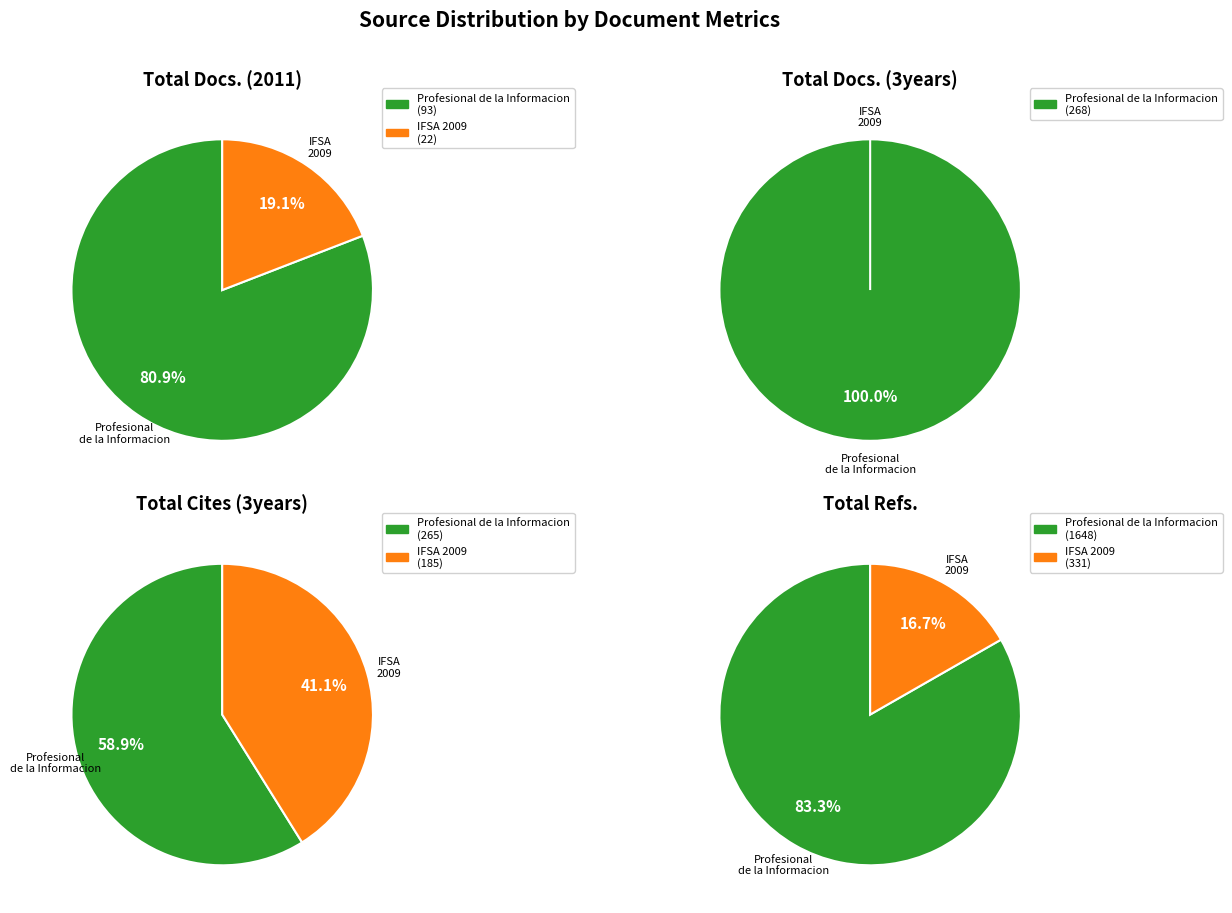

What is the smallest slice in the pie chart?

2009 International Fuzzy Systems Association